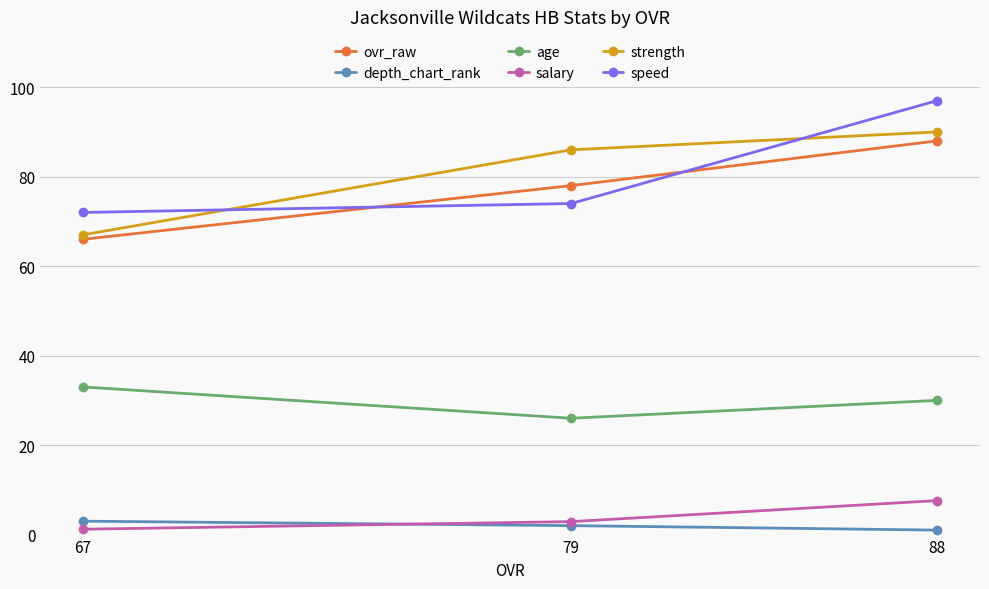

The salary series shows 12.0 at 88. True or false?

False